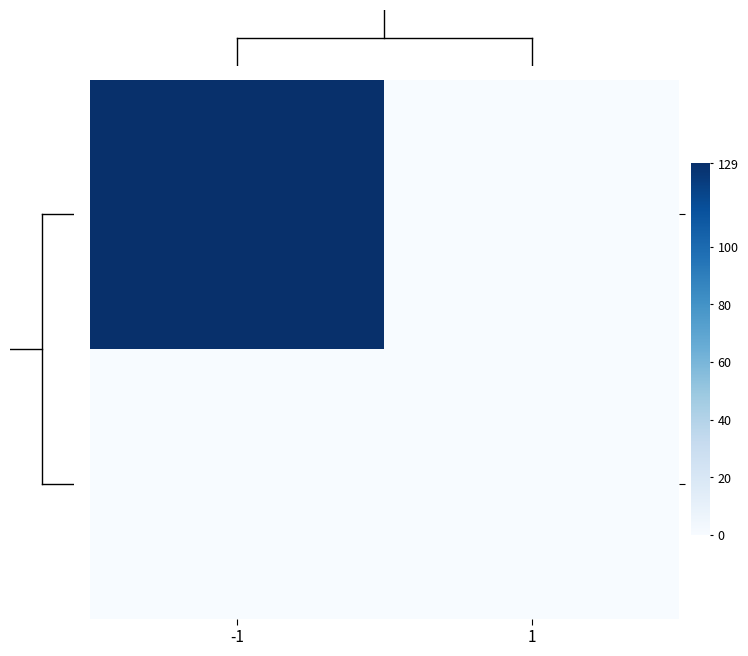

Which series has the largest range (max minus min)?

e2b80fc6